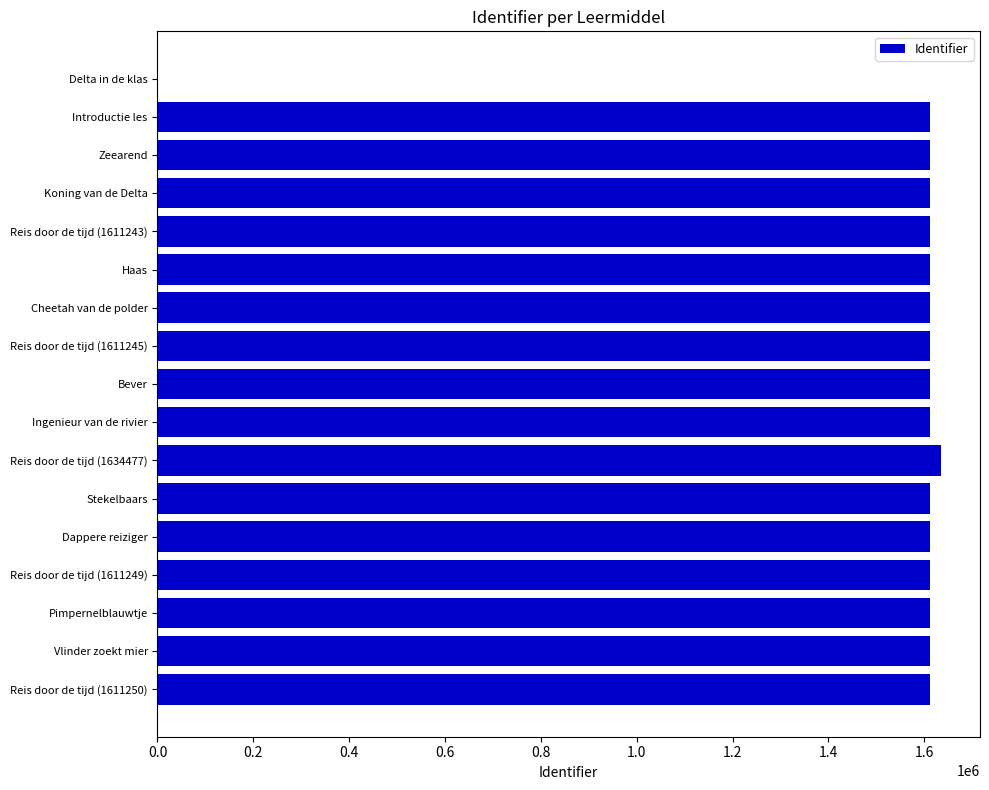

What is the ratio of the value at Stekelbaars to the value at Introductie les?

1.0